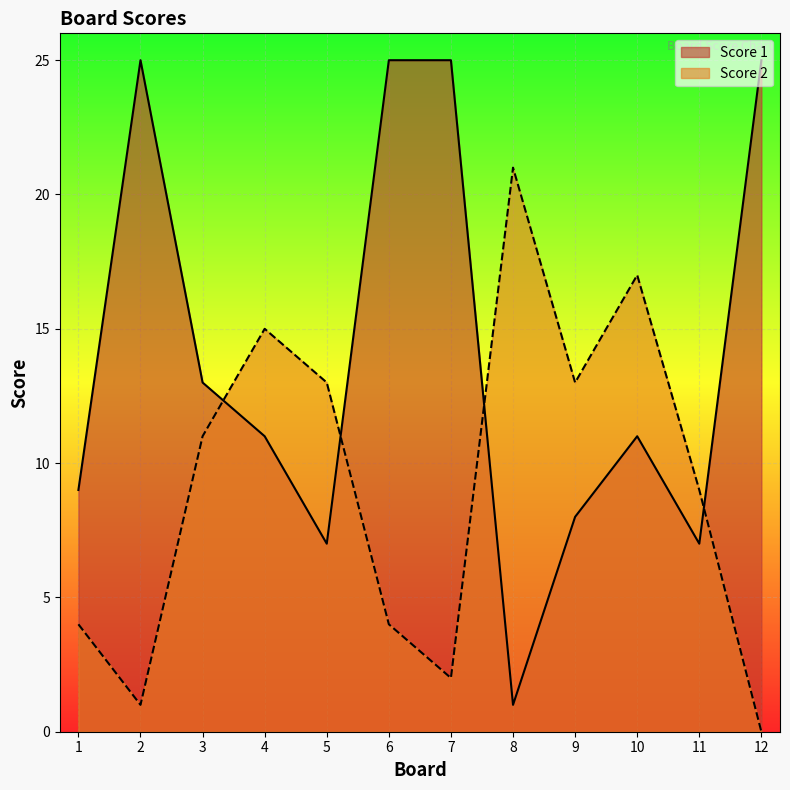

Is the value of Score 1 at 2 greater than the value of Score 2 at 3?

Yes